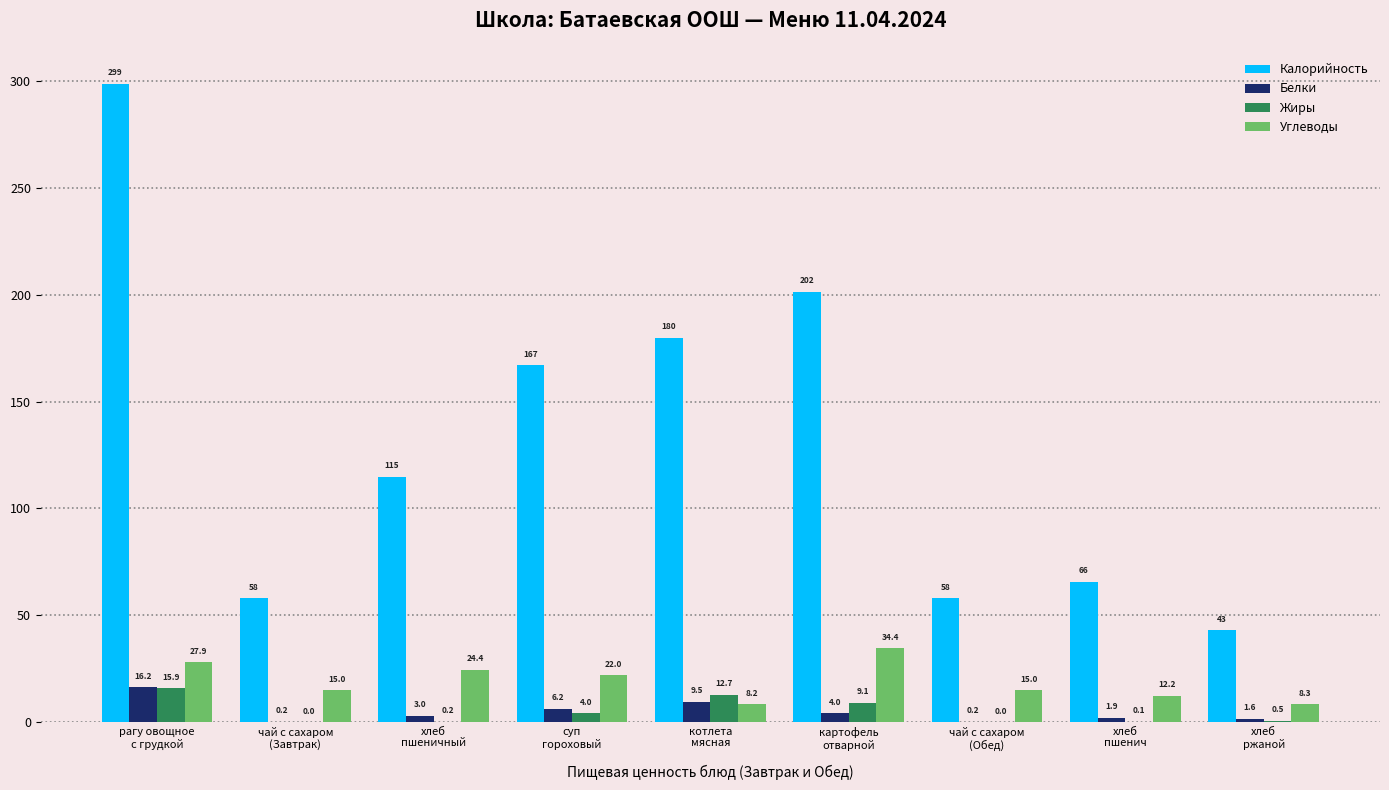

Which series changed the most between хлеб
пшеничный and суп
гороховый?

Калорийность